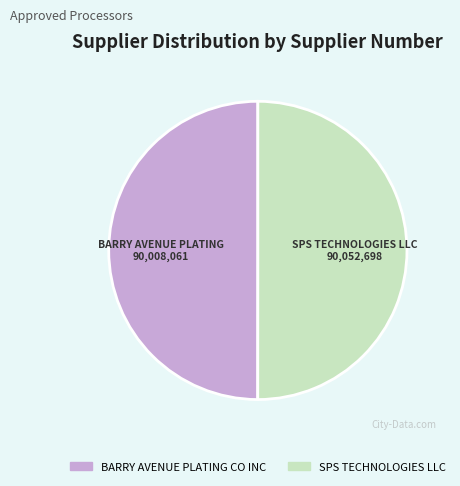

Approximately how many times larger is the value at SPS TECHNOLOGIES LLC compared to BARRY AVENUE PLATING CO INC?

1.0